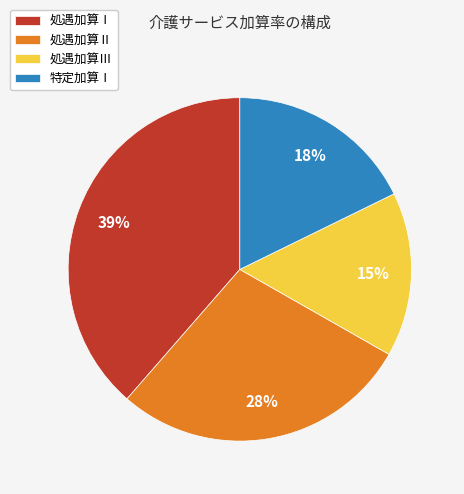

Does any single category account for the majority?

No